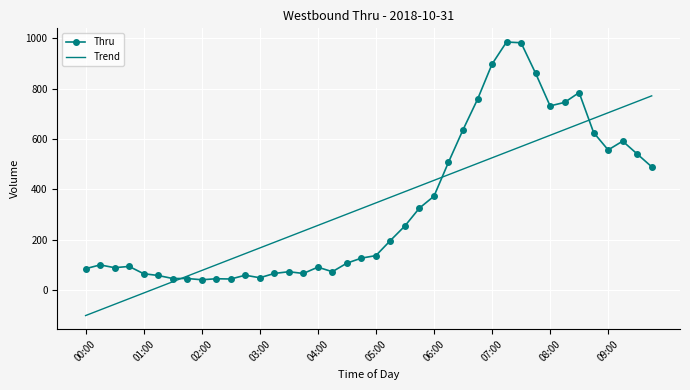

True or false: Thru has more than 2 interior local peaks.

True